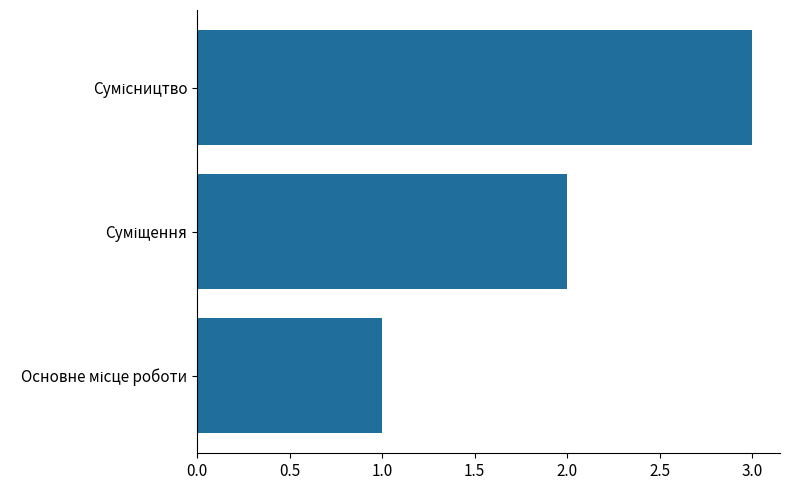

What is the difference between the maximum and second lowest values?

1